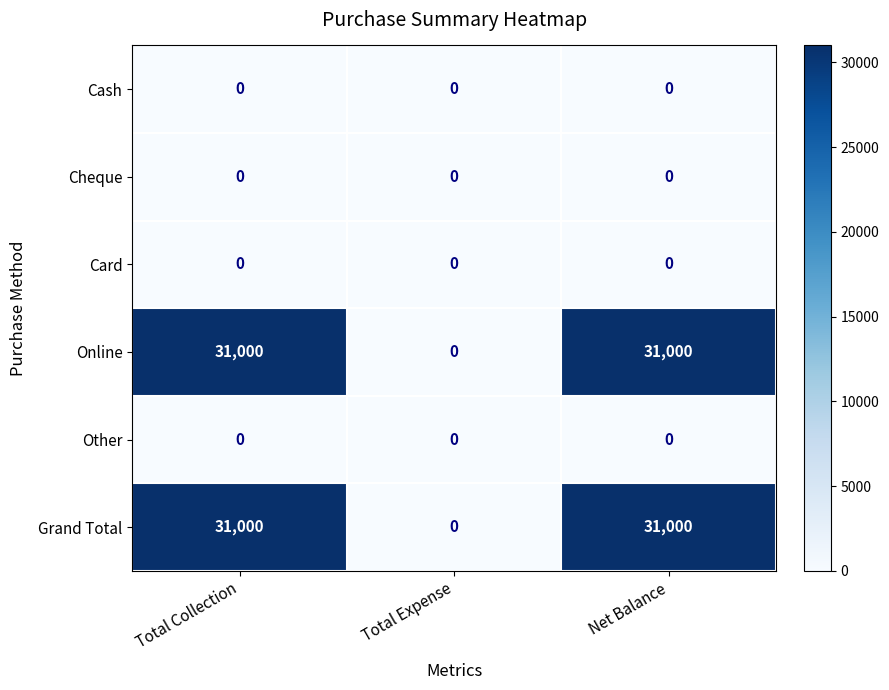

Count the number of data series in this chart.

6